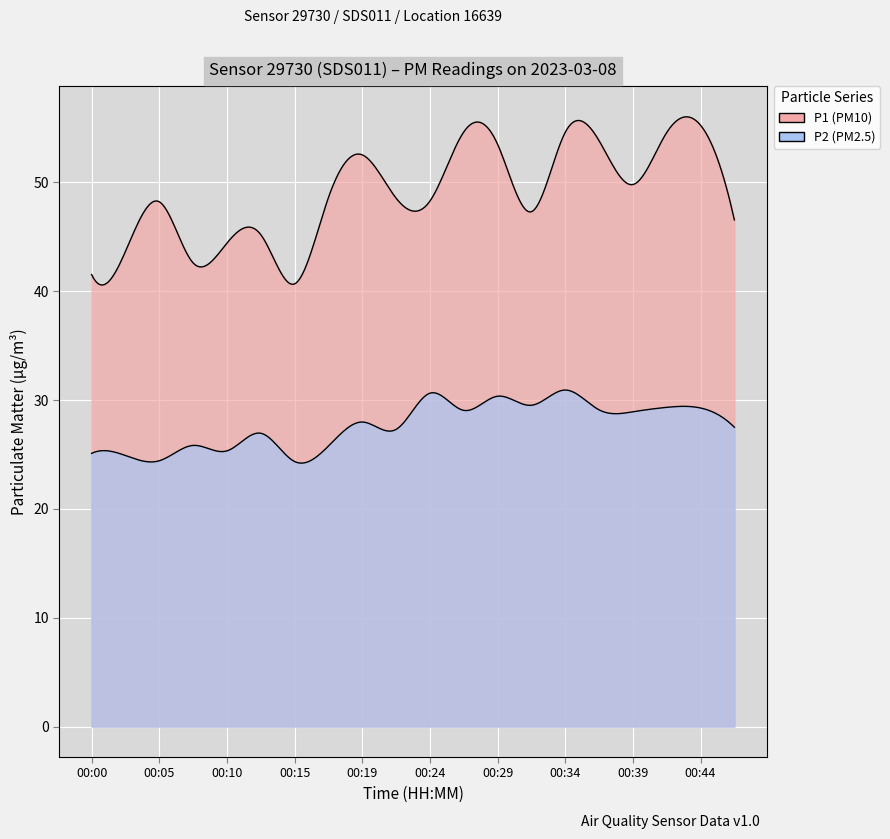

Reading left to right, list all the values displayed in this chart.

P1: 00:00=41.5	00:02=43.6	00:05=48.2	00:07=42.6	00:10=44.4	00:12=45.2	00:15=40.7	00:17=48.6	00:19=52.5	00:22=48.5	00:24=48.3	00:27=54.6	00:29=53.5	00:32=47.3	00:34=54.6	00:37=53.8	00:39=49.8	00:42=54.6	00:44=55.2	00:47=46.5
P2: 00:00=25.1	00:02=24.9	00:05=24.4	00:07=25.8	00:10=25.3	00:12=26.9	00:15=24.4	00:17=25.8	00:19=28.0	00:22=27.3	00:24=30.6	00:27=29.1	00:29=30.4	00:32=29.5	00:34=30.9	00:37=29.1	00:39=28.9	00:42=29.3	00:44=29.3	00:47=27.5